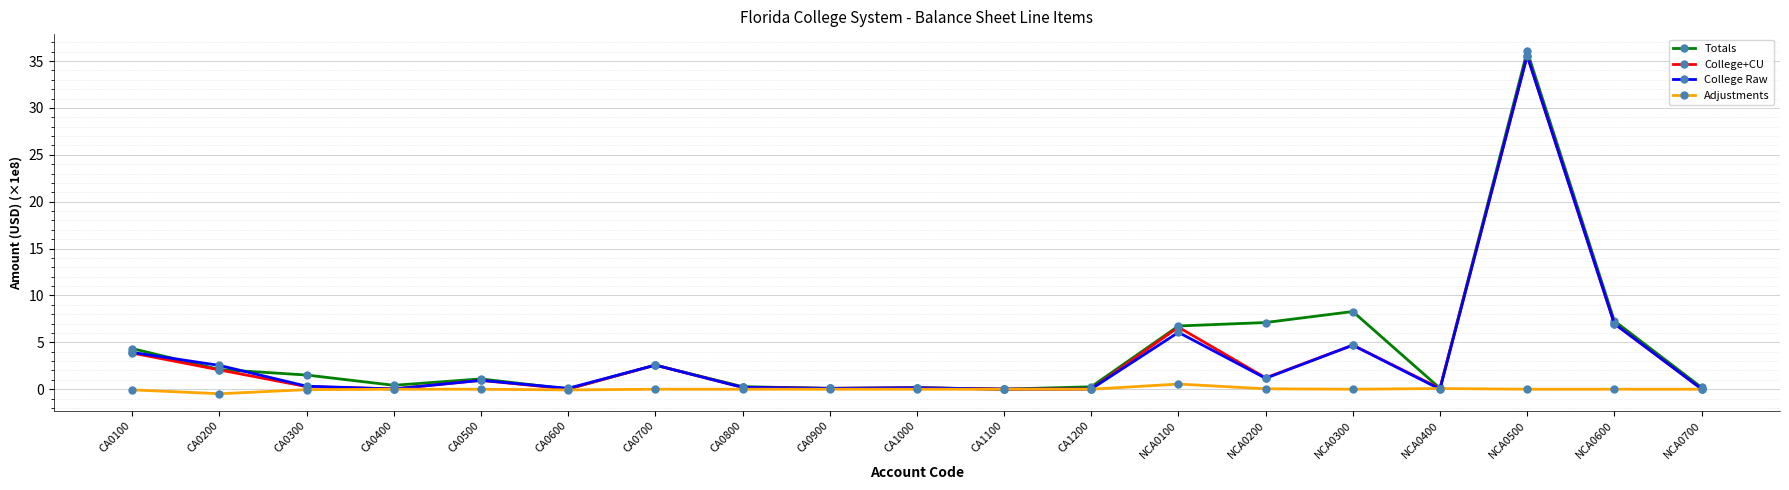

What is the spread (max minus min) of values at NCA0500?

36.0